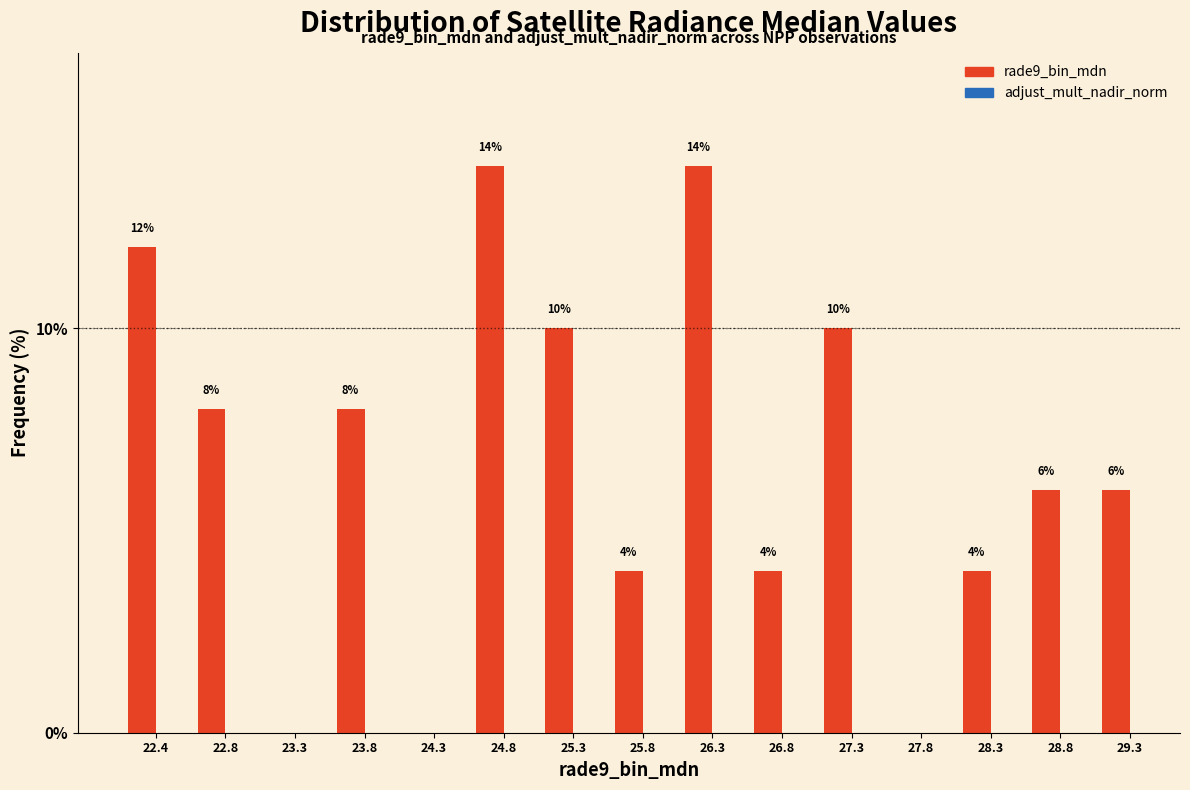

Reading right to left, transcribe all the data shown in this chart.

29.3=6.0	28.8=6.0	28.3=4.0	27.8=0.0	27.3=10.0	26.8=4.0	26.3=14.0	25.8=4.0	25.3=10.0	24.8=14.0	24.3=0.0	23.8=8.0	23.3=0.0	22.8=8.0	22.4=12.0